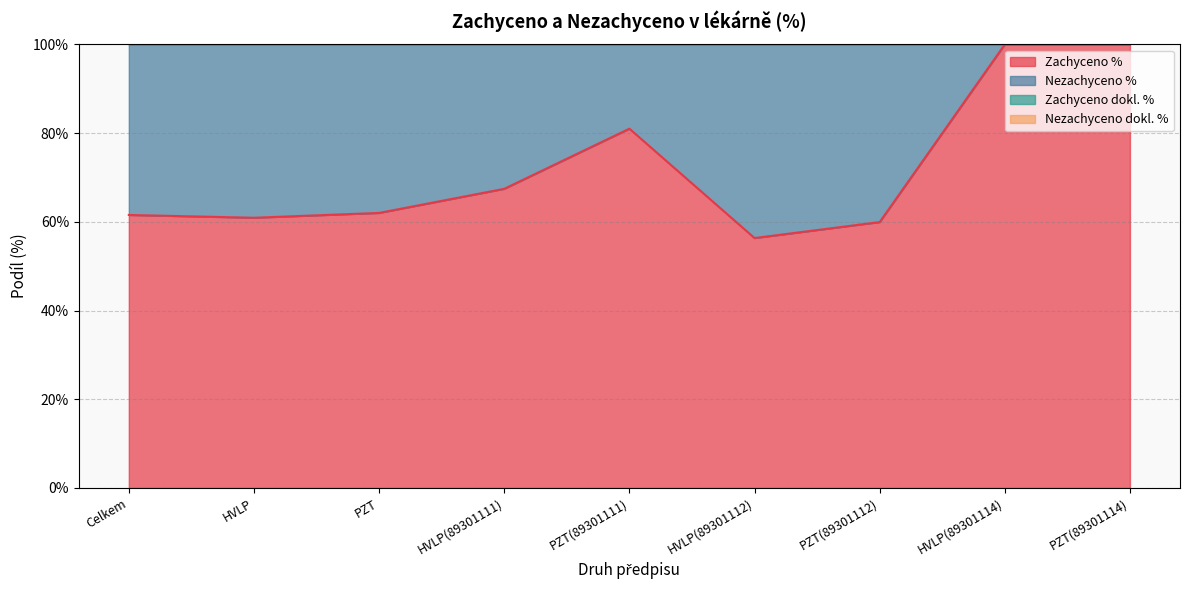

True or false: Nezachyceno % and Zachyceno dokl. % cross at least once.

False